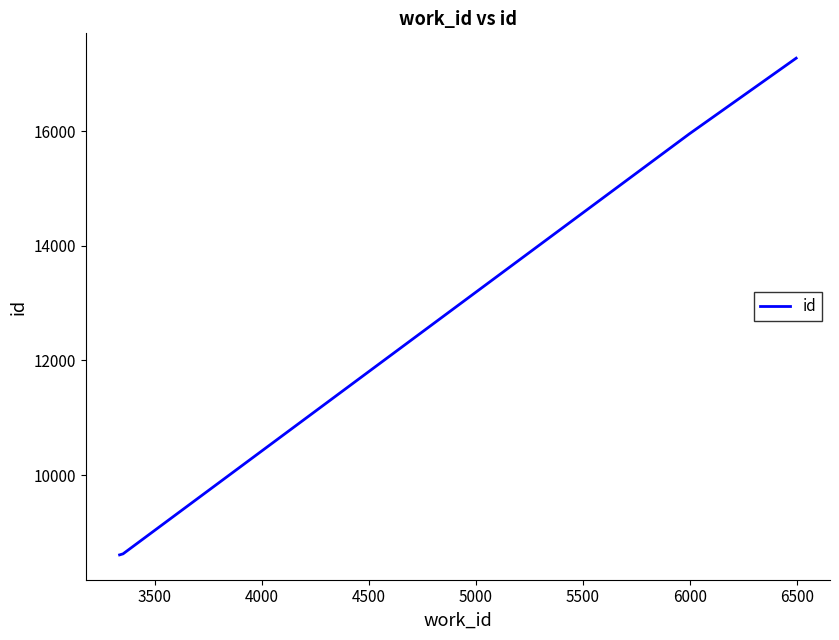

What is the difference between the maximum and minimum values?

8670